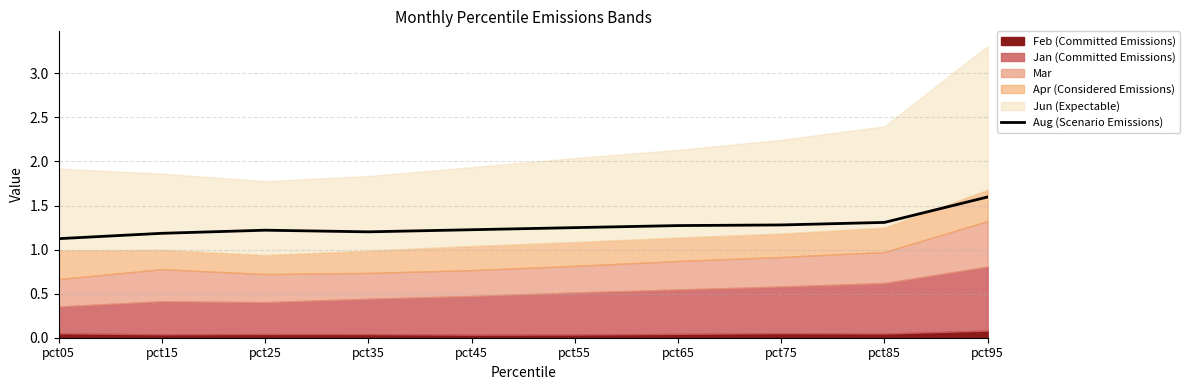

What is the approximate value at pct65?

1.3